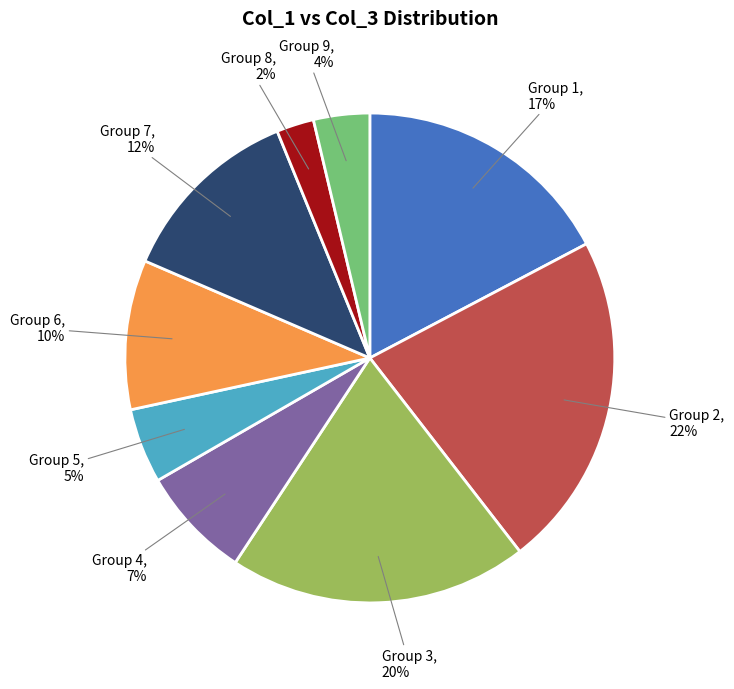

To the nearest percent, what is the difference between the largest and smallest slice percentages?

20%